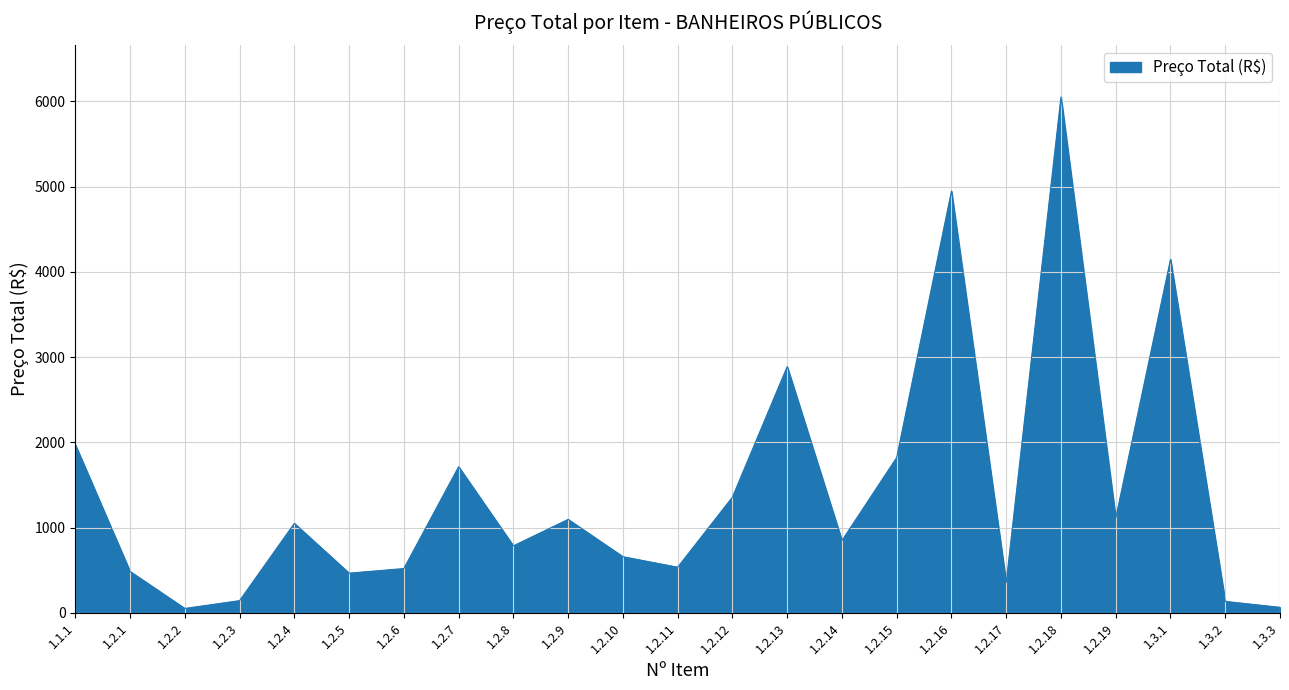

What is the difference between the second highest and second lowest values?

4881.8